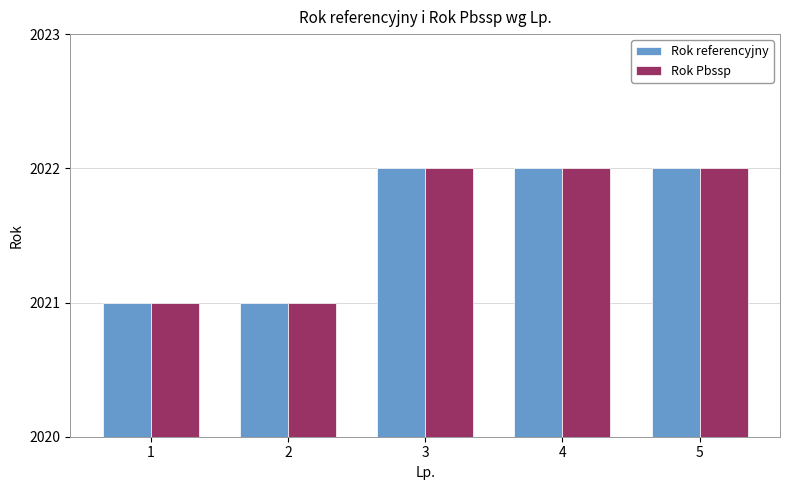

True or false: Rok referencyjny has a value of 2022 at 4.

True